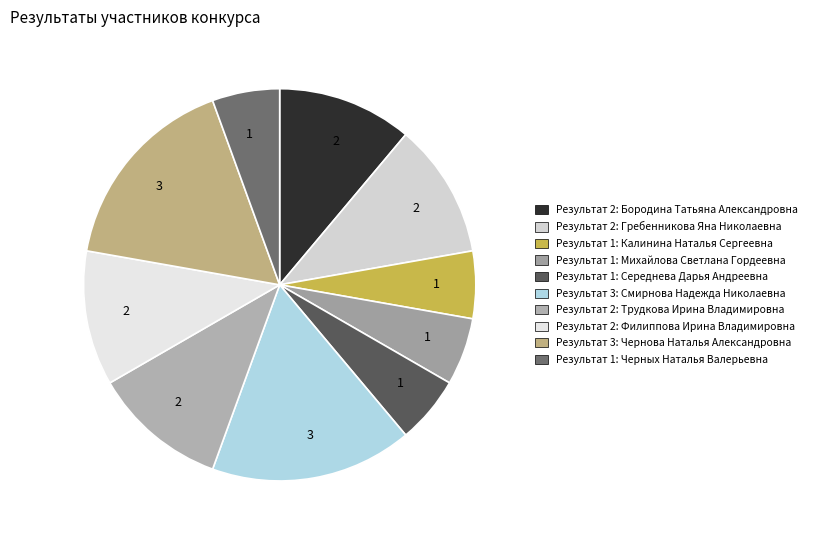

To the nearest percent, what is the difference between the largest and smallest slice percentages?

11%